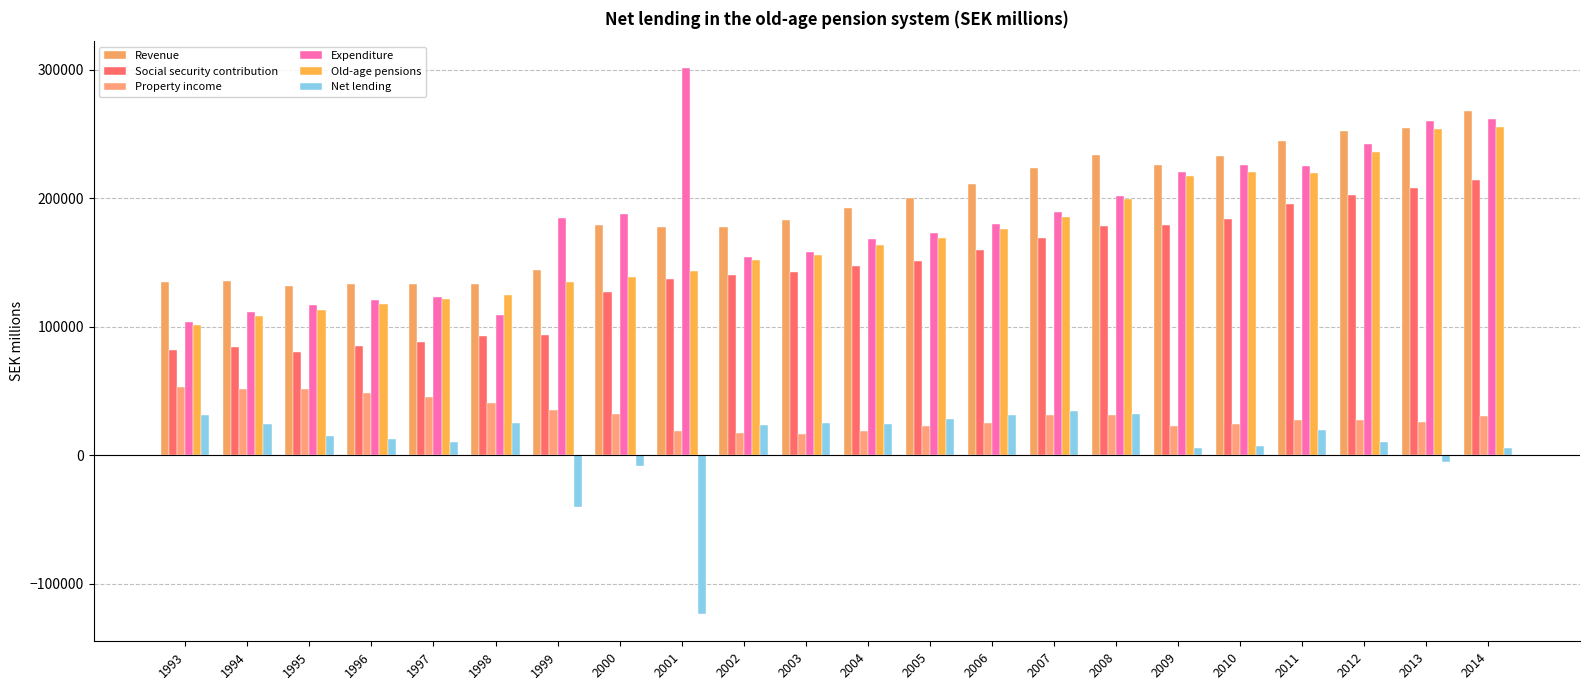

What is the total value across all series at 2002?

664148